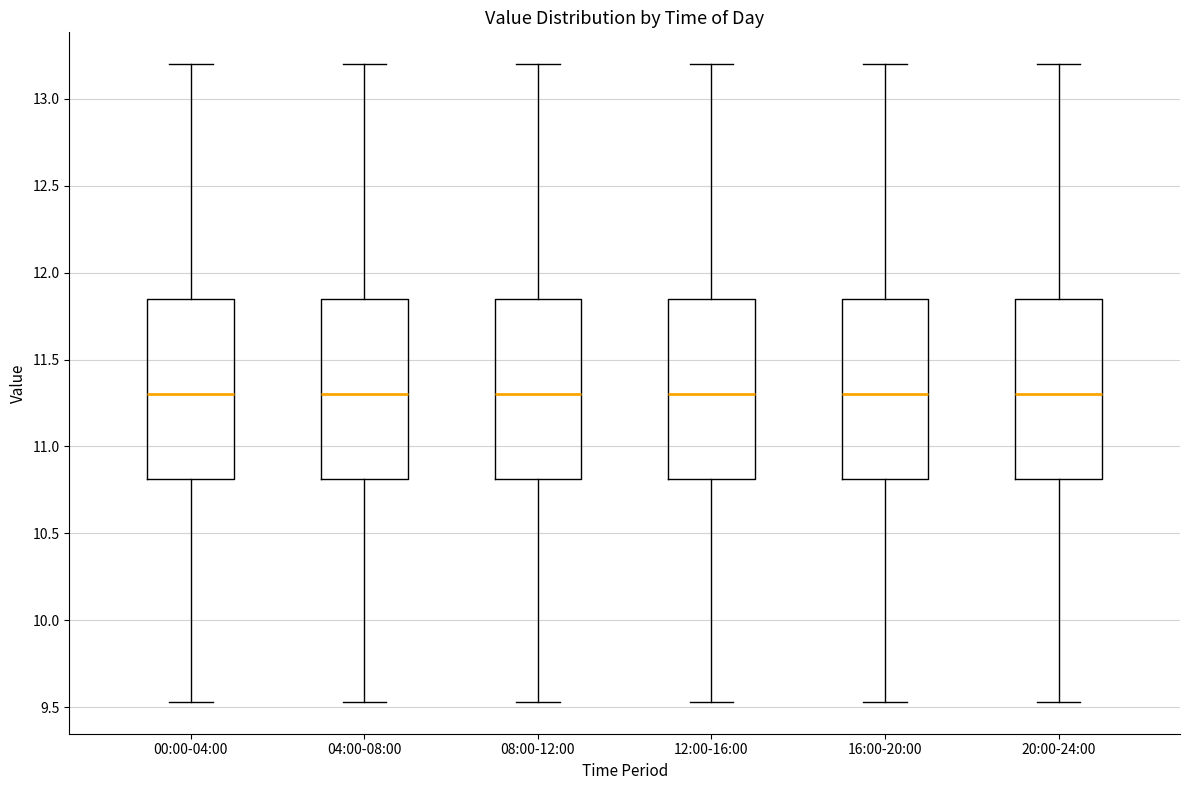

Reading left to right, read every box against the y-axis: the position of its median line, the range the box covers, and the ends of its whiskers. The values are not printed on the chart, so give them approximately, as read against the axis.

00:00-04:00: median 11.30, box 10.80 to 11.85, whiskers 9.55 to 13.20
04:00-08:00: median 11.30, box 10.80 to 11.85, whiskers 9.55 to 13.20
08:00-12:00: median 11.30, box 10.80 to 11.85, whiskers 9.55 to 13.20
12:00-16:00: median 11.30, box 10.80 to 11.85, whiskers 9.55 to 13.20
16:00-20:00: median 11.30, box 10.80 to 11.85, whiskers 9.55 to 13.20
20:00-24:00: median 11.30, box 10.80 to 11.85, whiskers 9.55 to 13.20